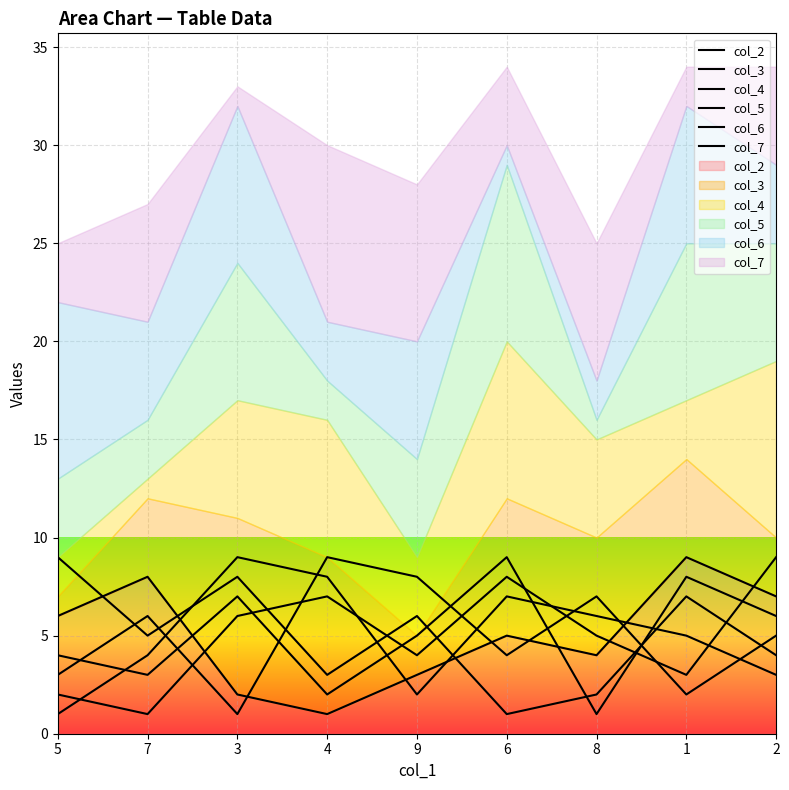

Is the value of col_7 at 7 greater than the value of col_4 at 3?

No